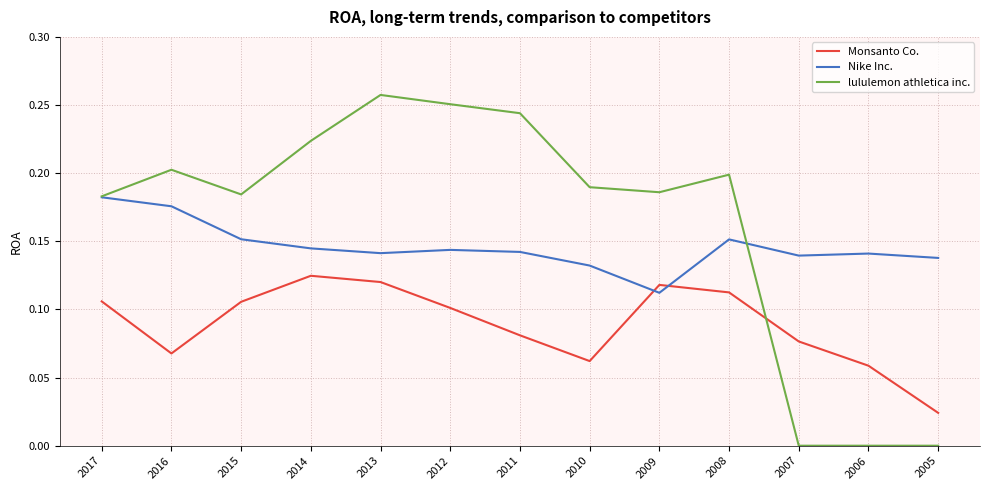

What is the total value across all series at 2012?

0.5